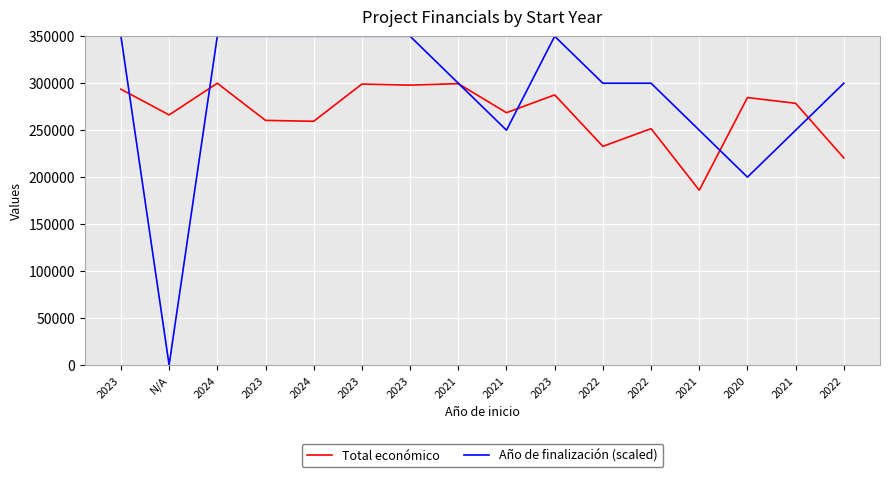

What are all the series names shown in the legend?

Total económico, Año de finalización (scaled)